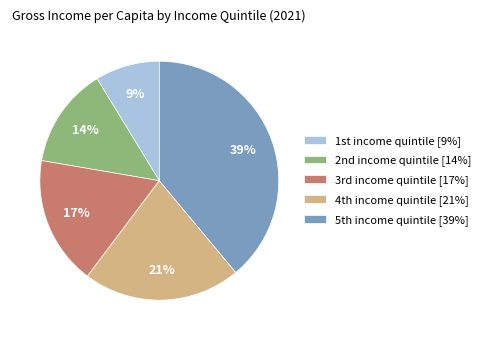

Which category has the biggest portion of the pie?

5th income quintile